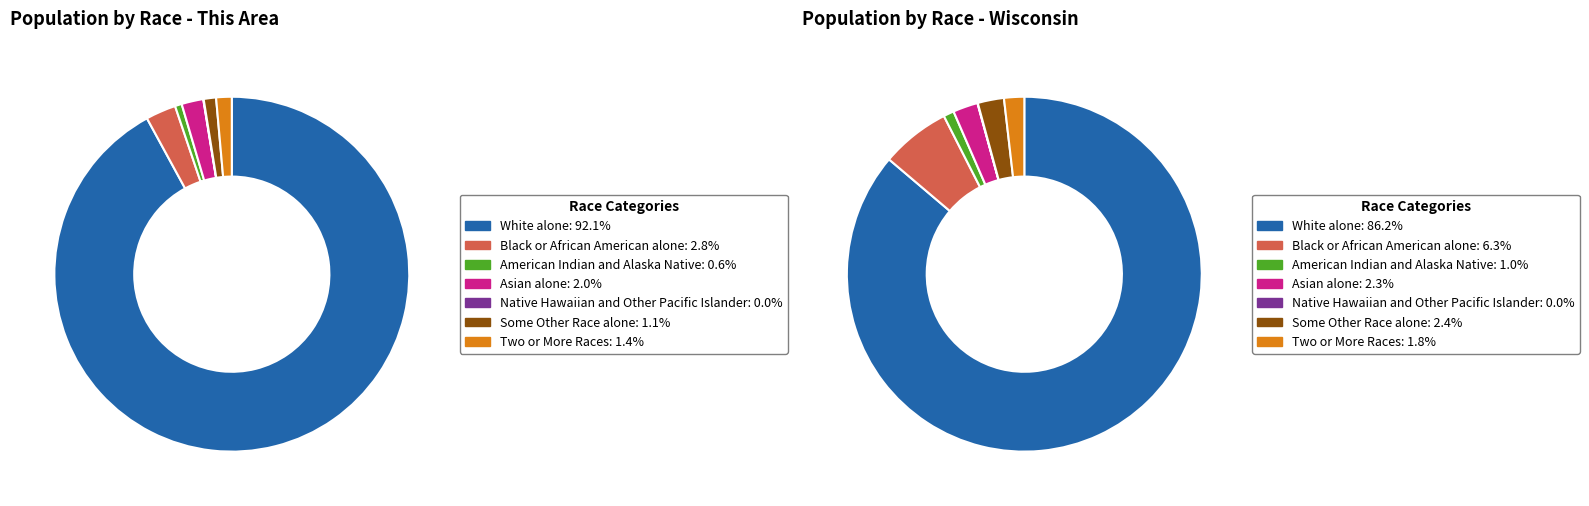

True or false: American Indian and Alaska Native accounts for 14% of the total.

False